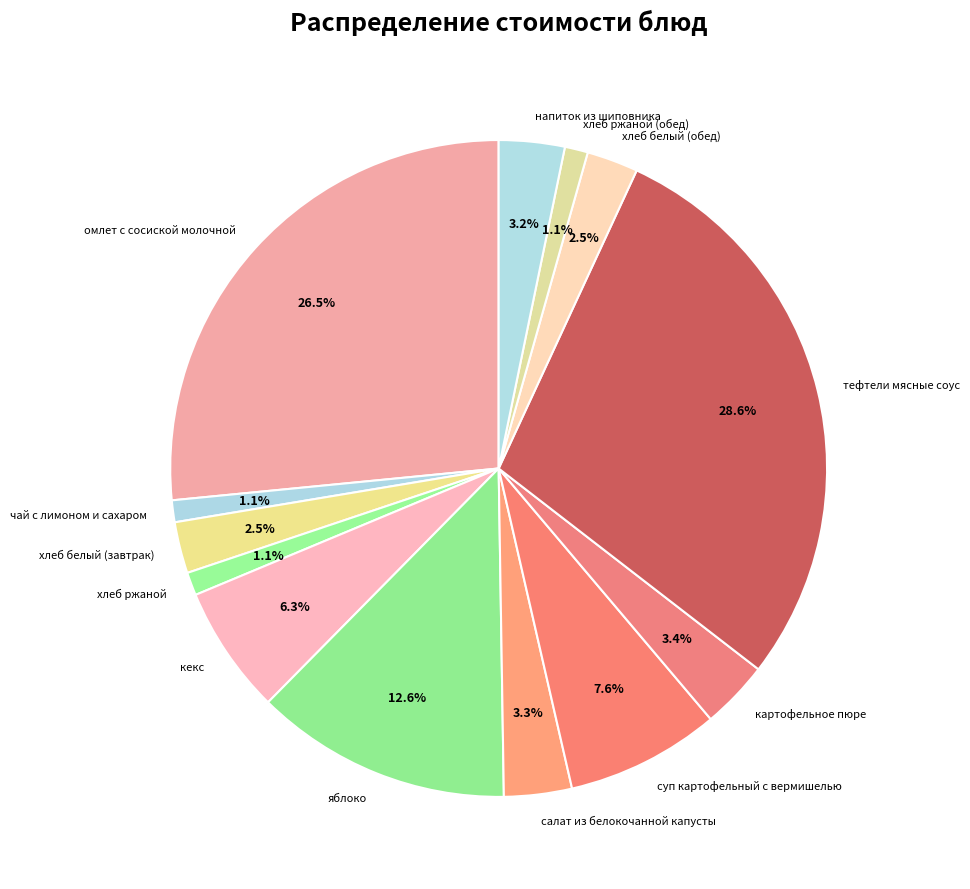

Which category has the biggest portion of the pie?

тефтели мясные соус